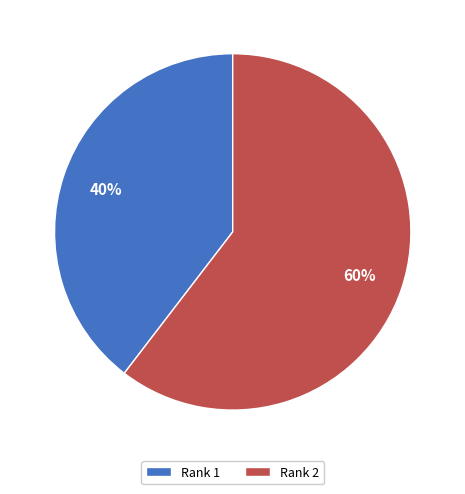

How many slices are in this pie chart?

2